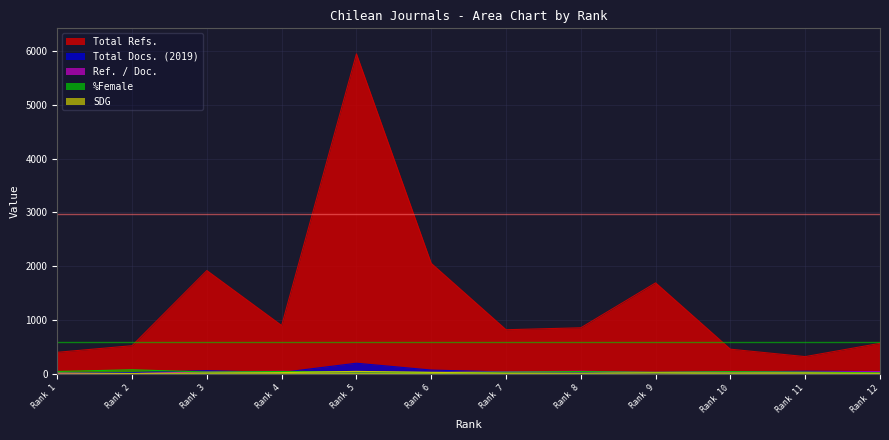

How many data points in %Female are less than 30?

5